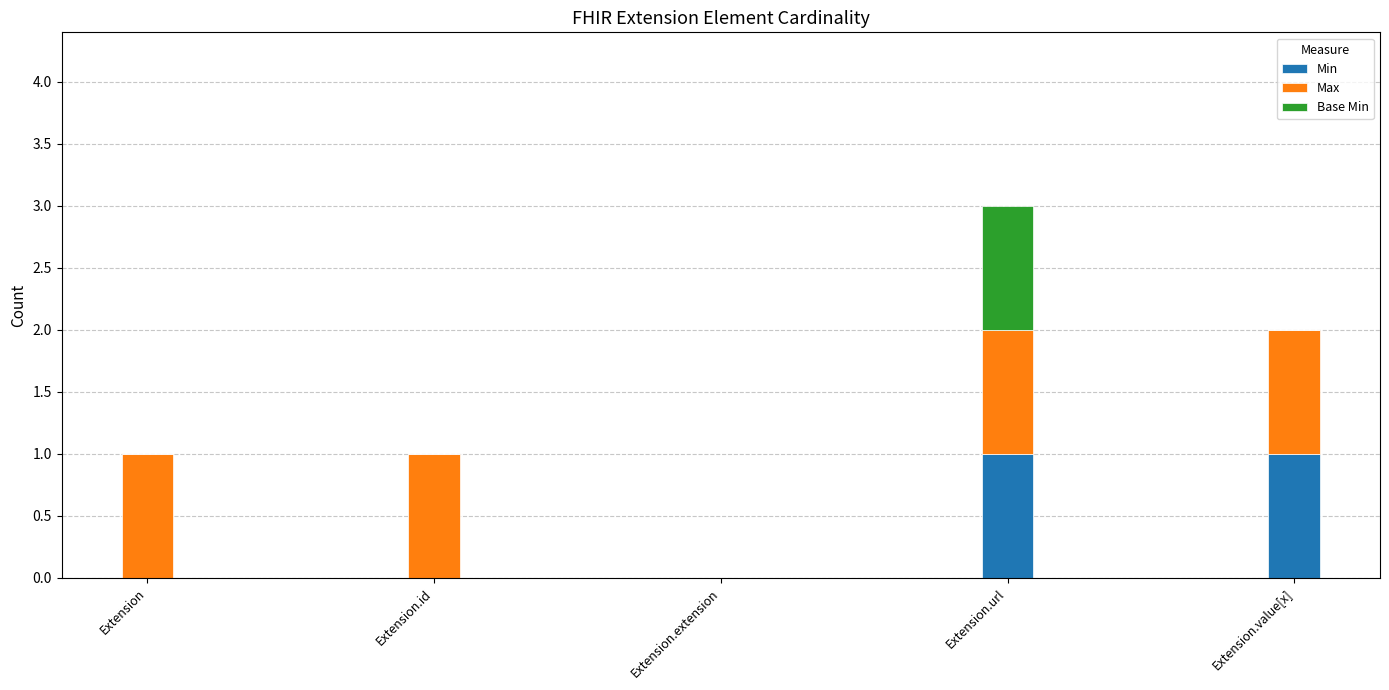

True or false: Min has a value of 2 at Extension.url.

False